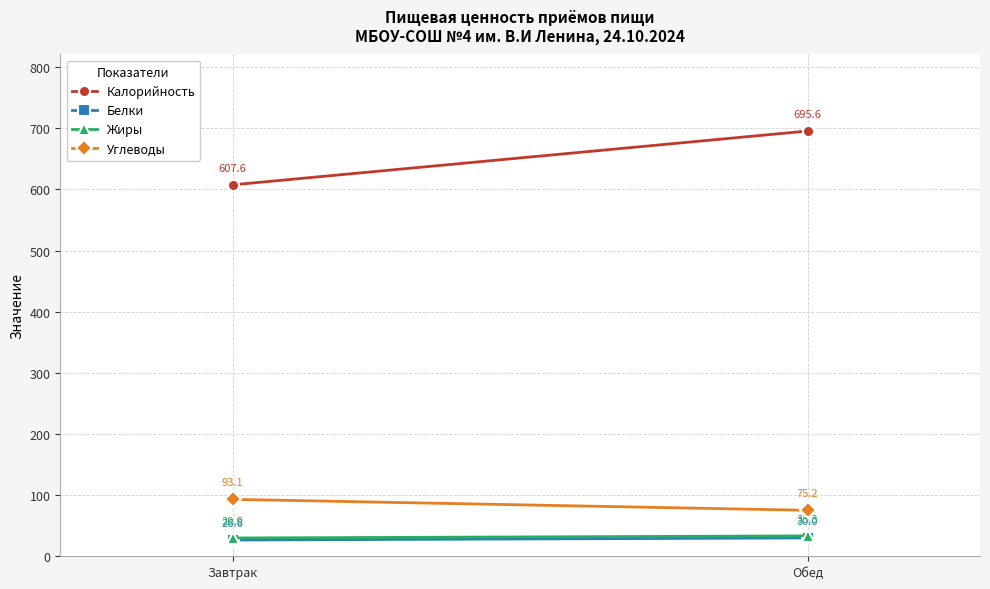

Which series has the widest spread of values?

Калорийность